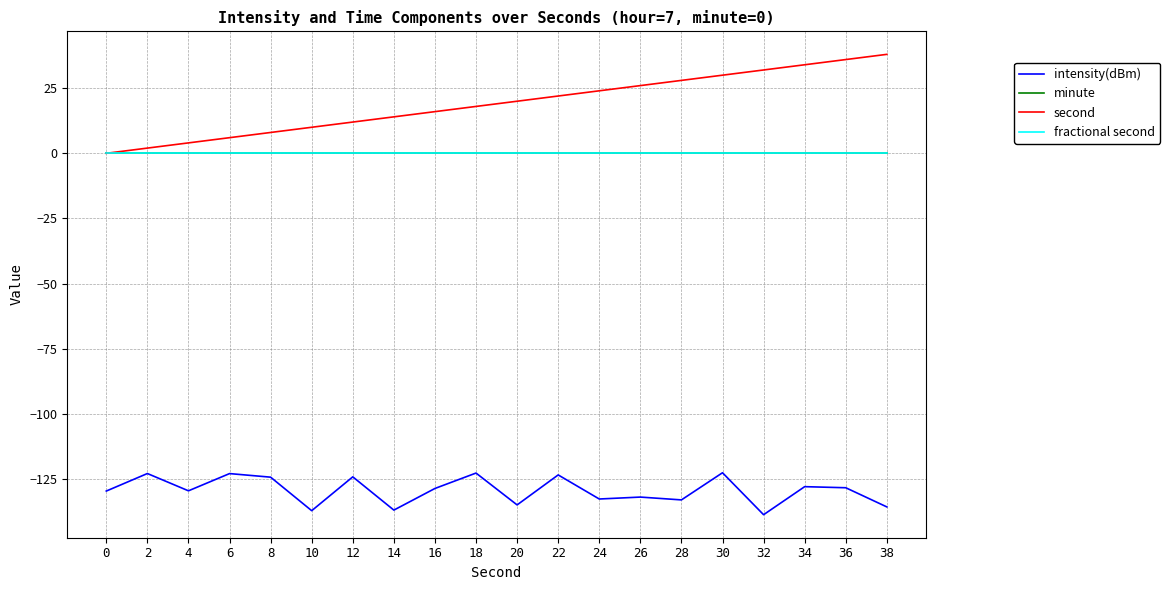

Is this an area chart (filled region under the line)?

No